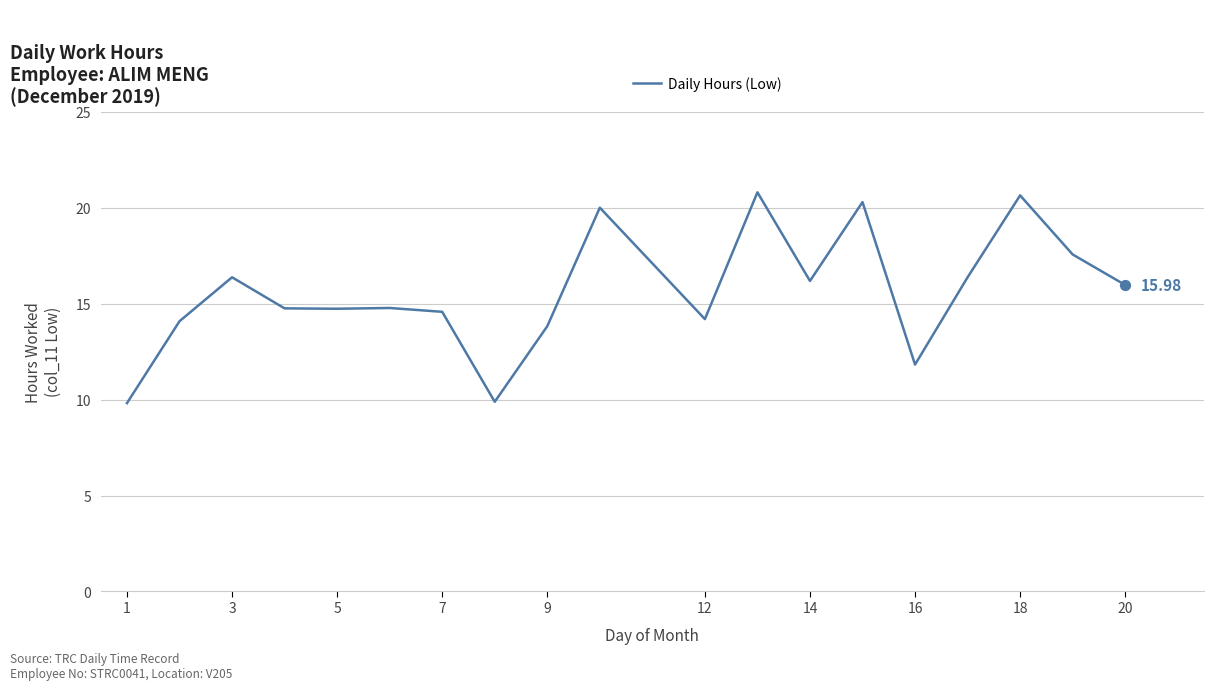

Is this an area chart (filled region under the line)?

No